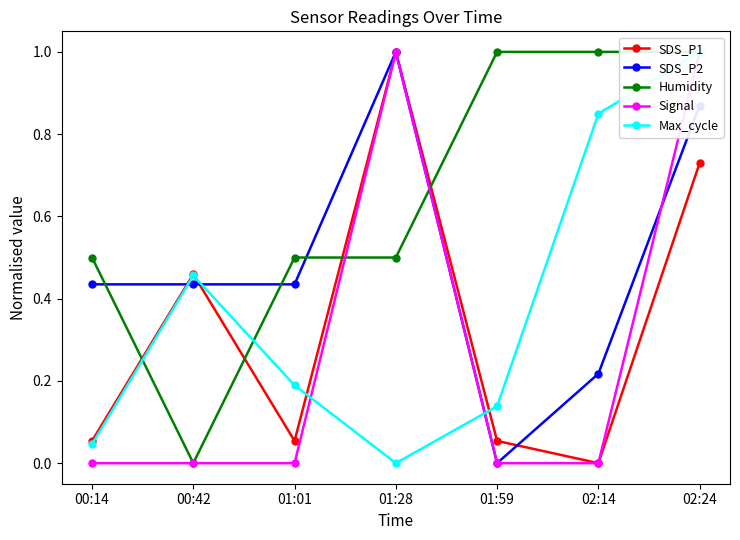

How many intersections are there between Humidity and Signal?

2